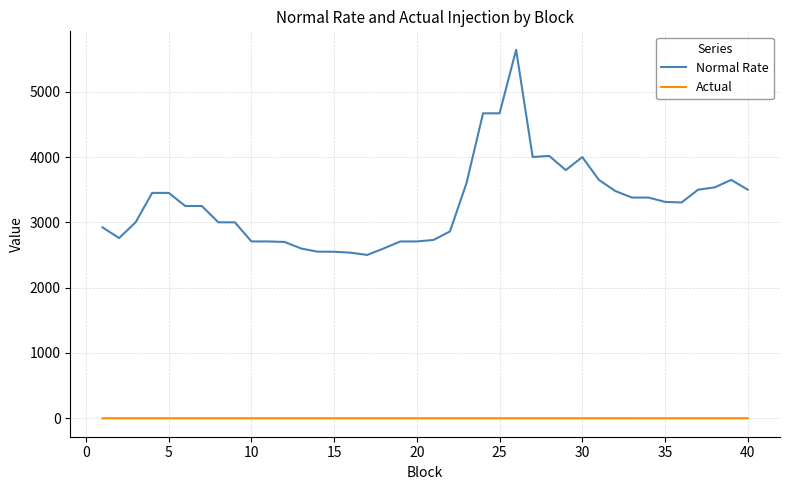

List the series in order of their overall mean, highest first.

Normal Rate, Actual